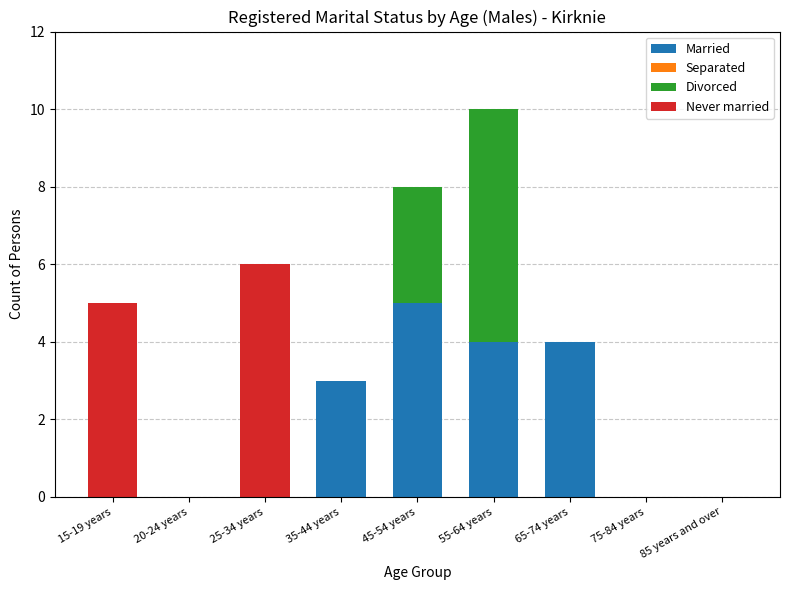

At which label does Married reach its peak?

45-54 years